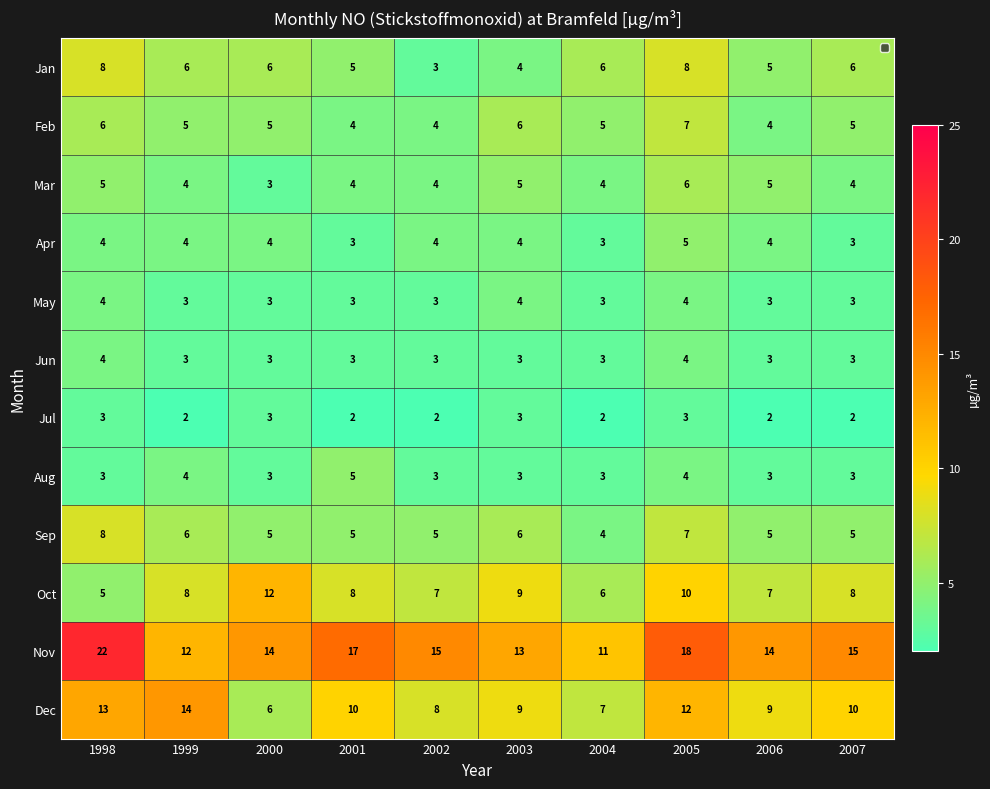

What is the average value of the Jun series?

3